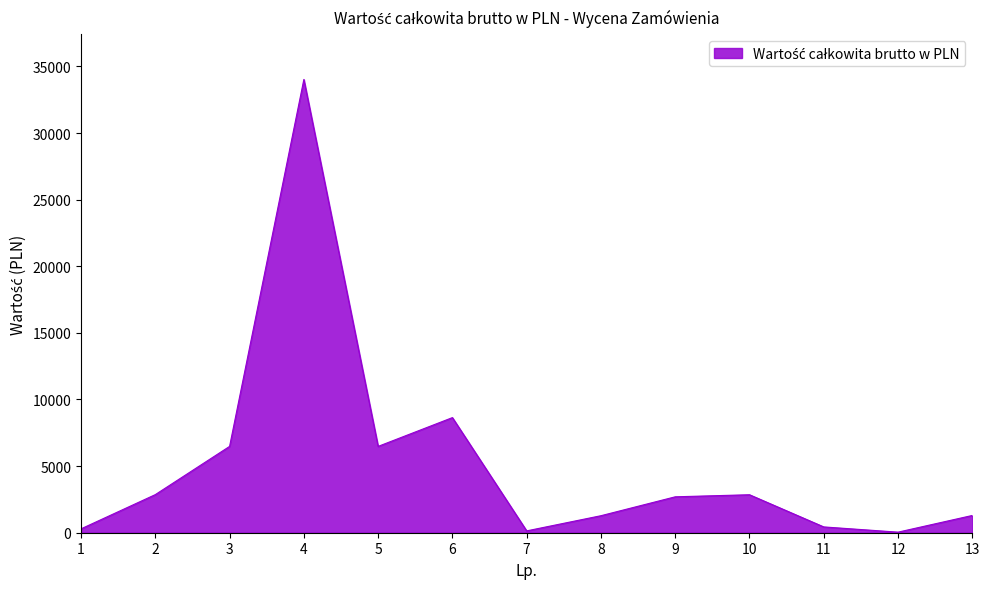

What is the greatest value displayed?

34020.0